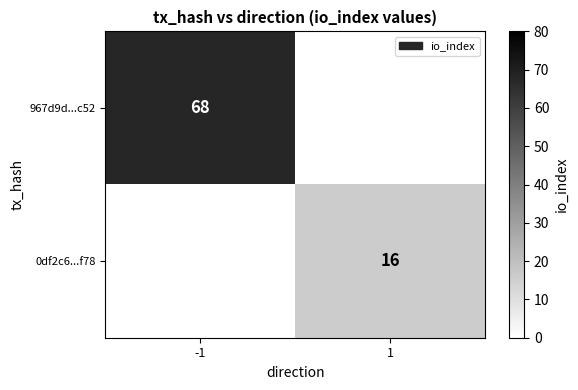

Between 1 and -1, which is larger?

-1